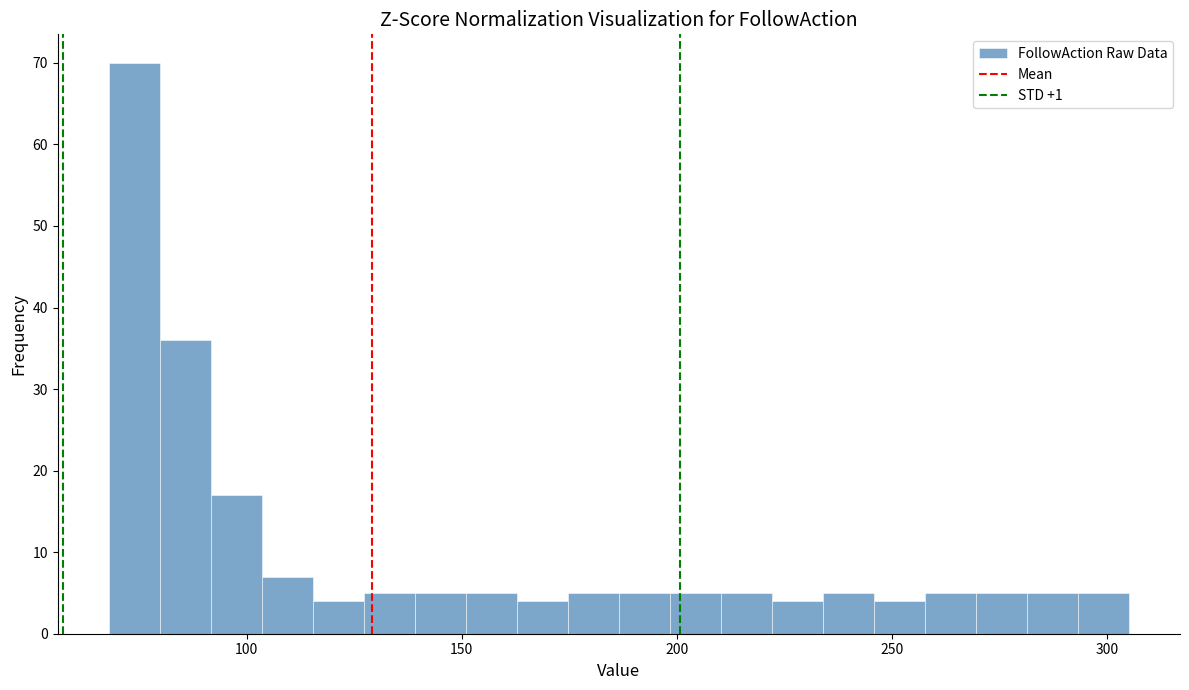

Read against the x-axis, roughly where is the centre of the tallest bar?

75